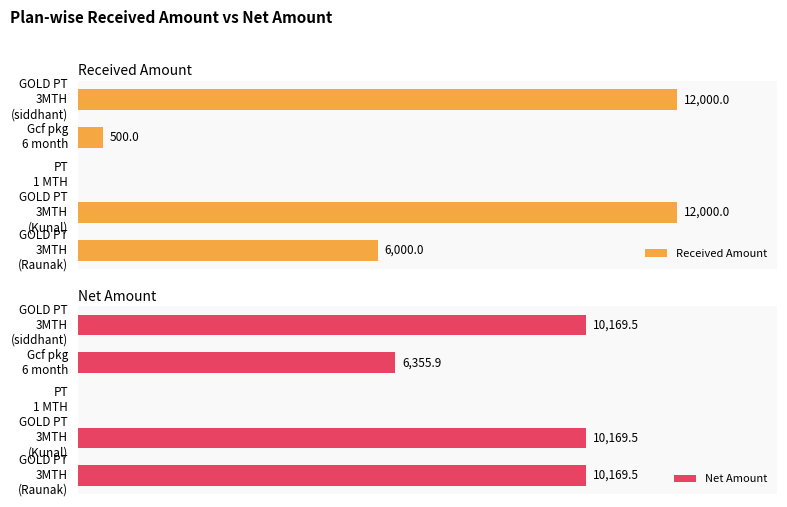

At PT 1 MTH, list the series in order from smallest to largest.

Received Amount, Net Amount